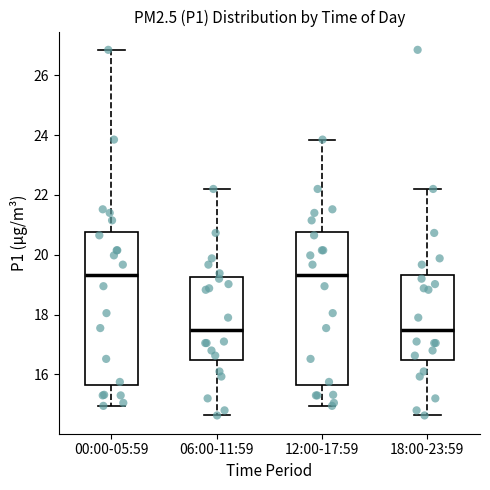

Where is the upper edge of the box for 18:00-23:59 on the y-axis? The values are not printed on the chart, so give them approximately, as read against the axis.

19.4